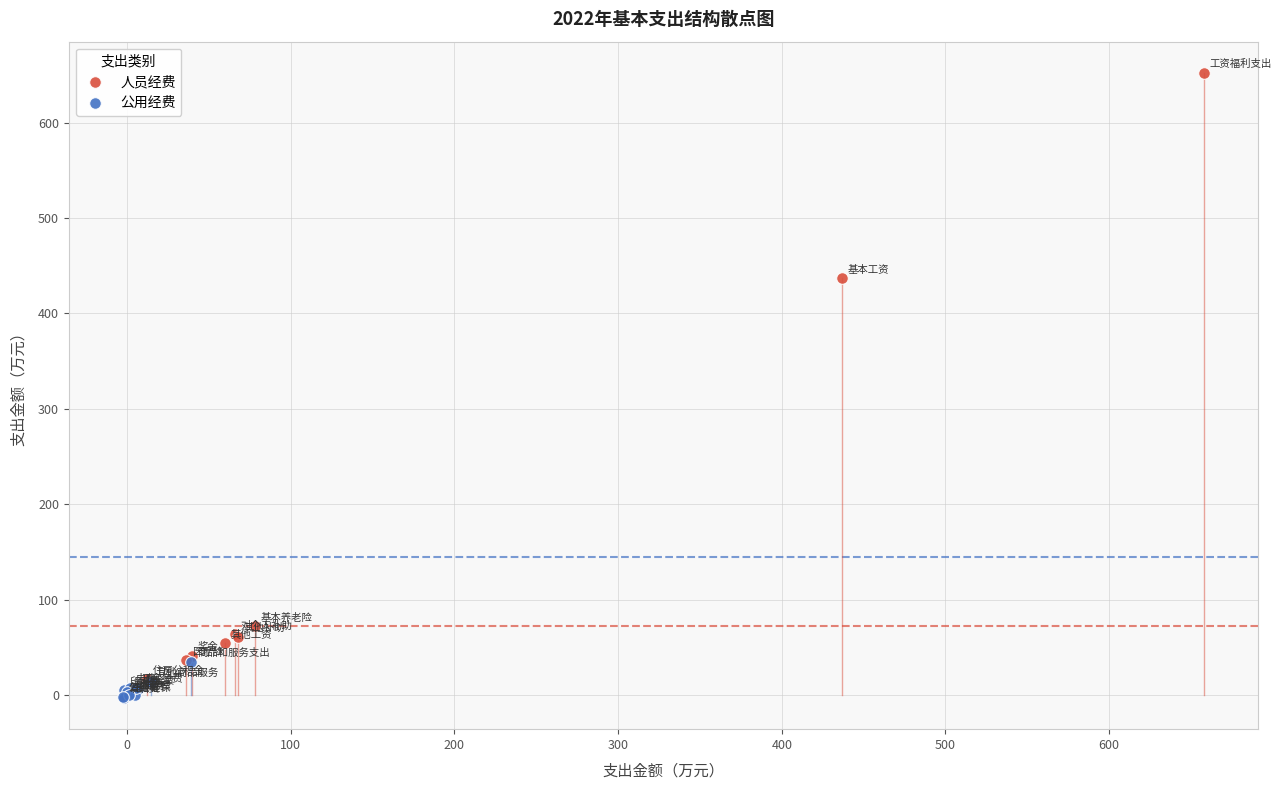

Which series contains the highest Y value?

人员经费